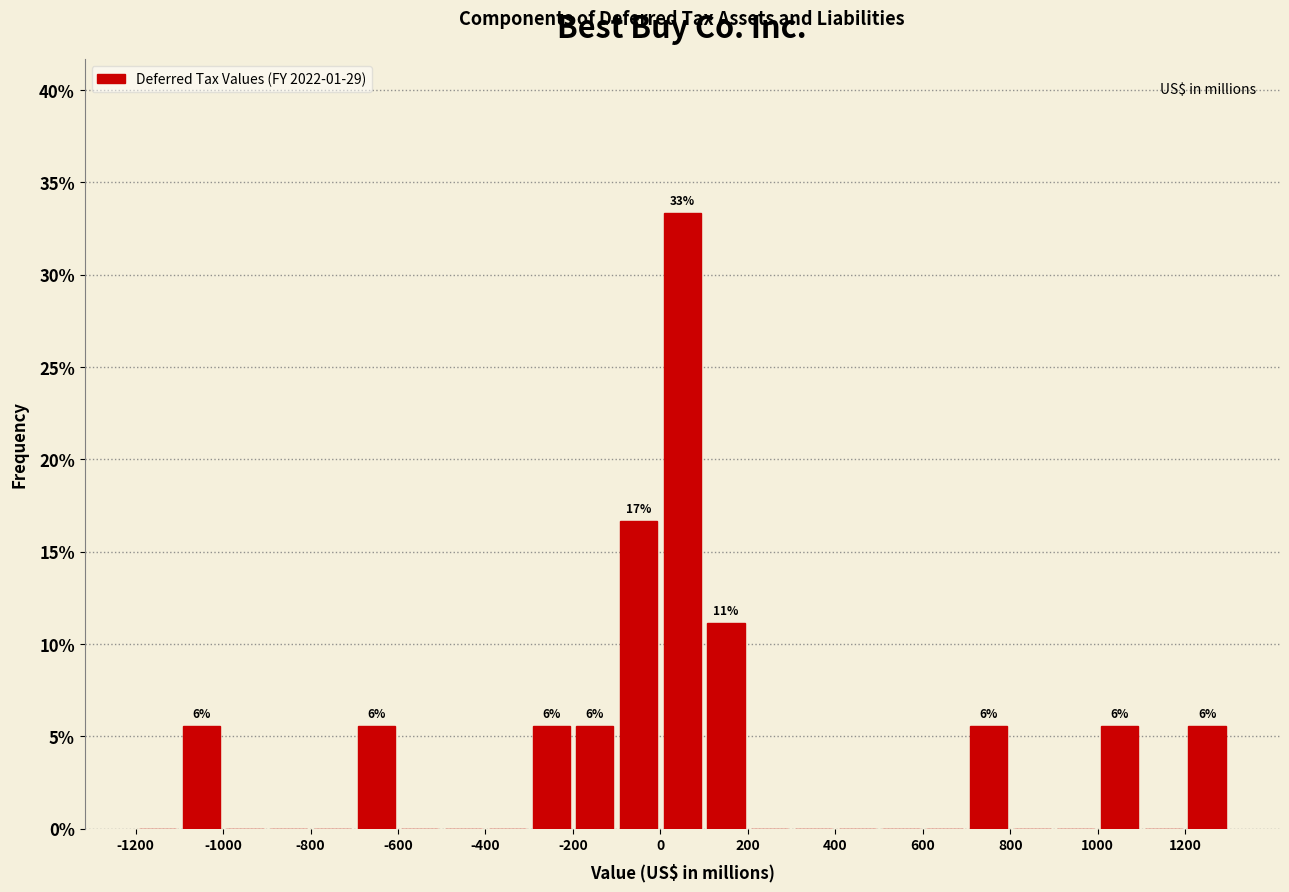

Which range on the x-axis has the tallest bar?

0 to 100